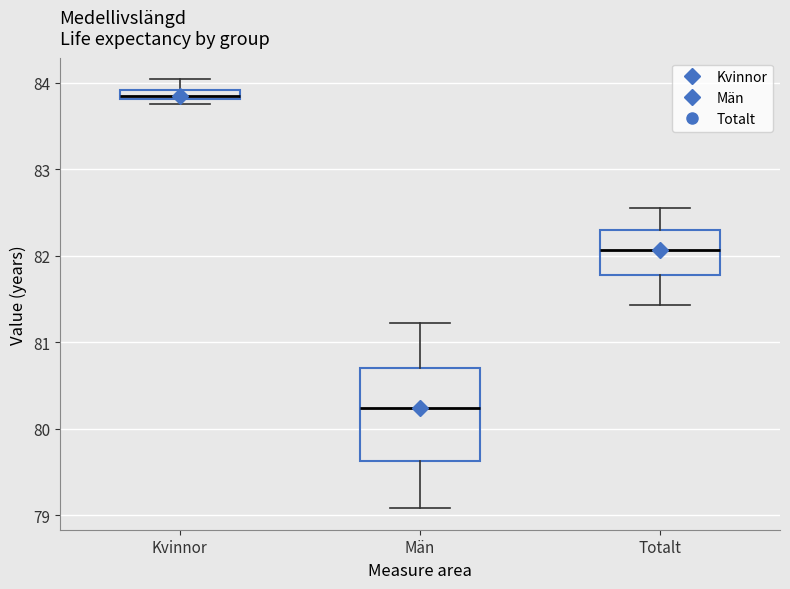

Which box has the lowest median line?

Män